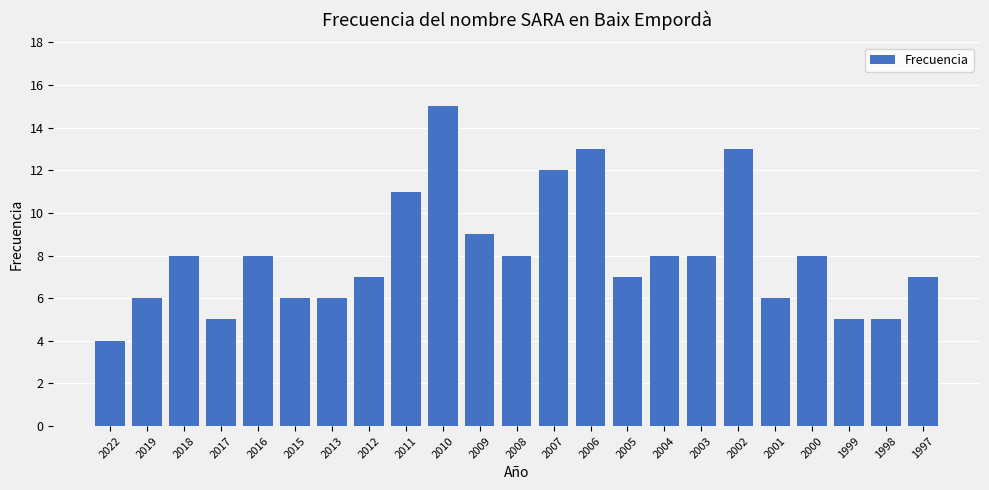

What is the approximate value at 2018?

8